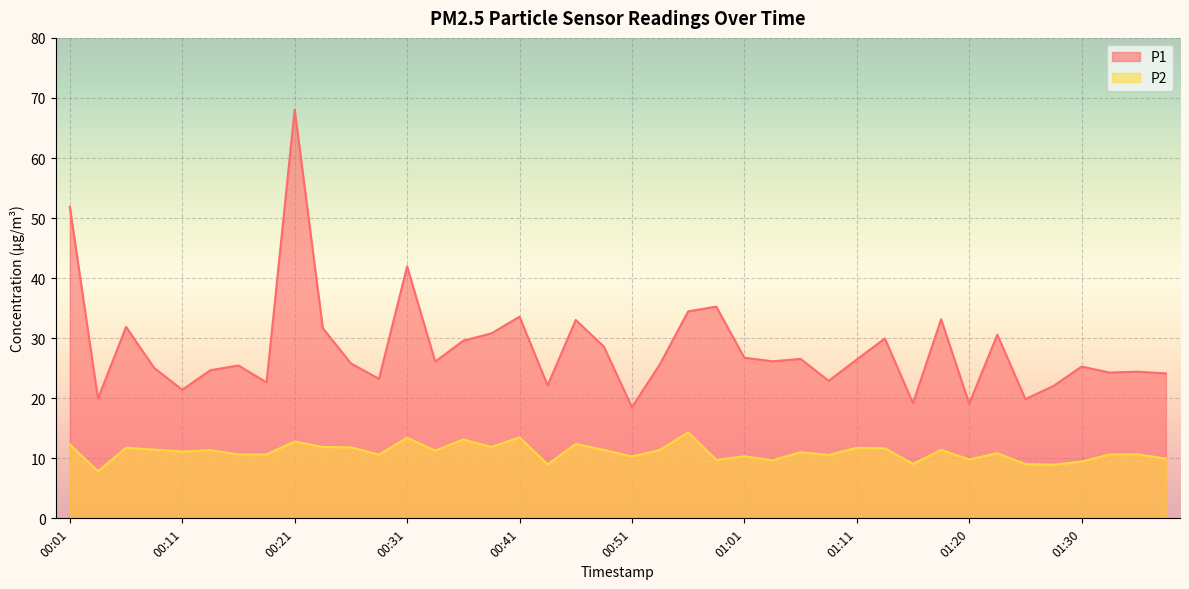

Does the chart display data point markers on the line(s)?

No